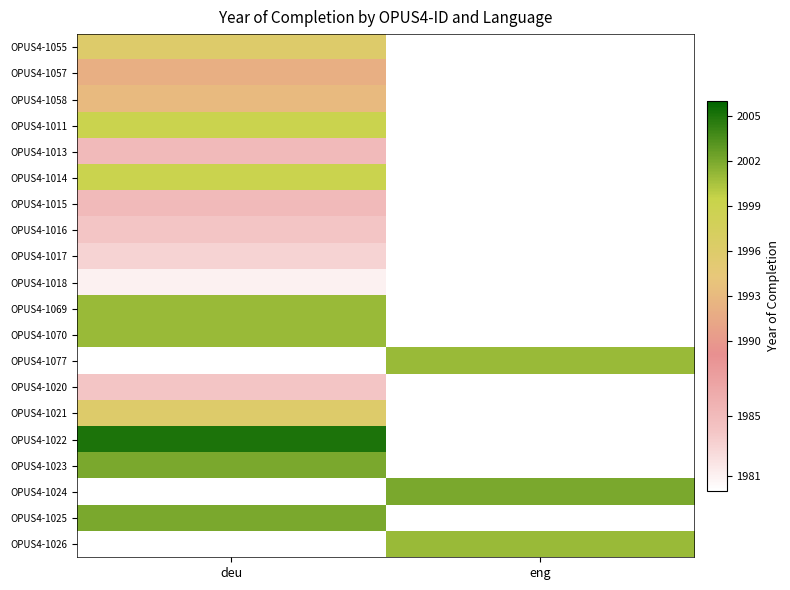

The OPUS4-1057 series shows 1119.3 at deu. True or false?

False